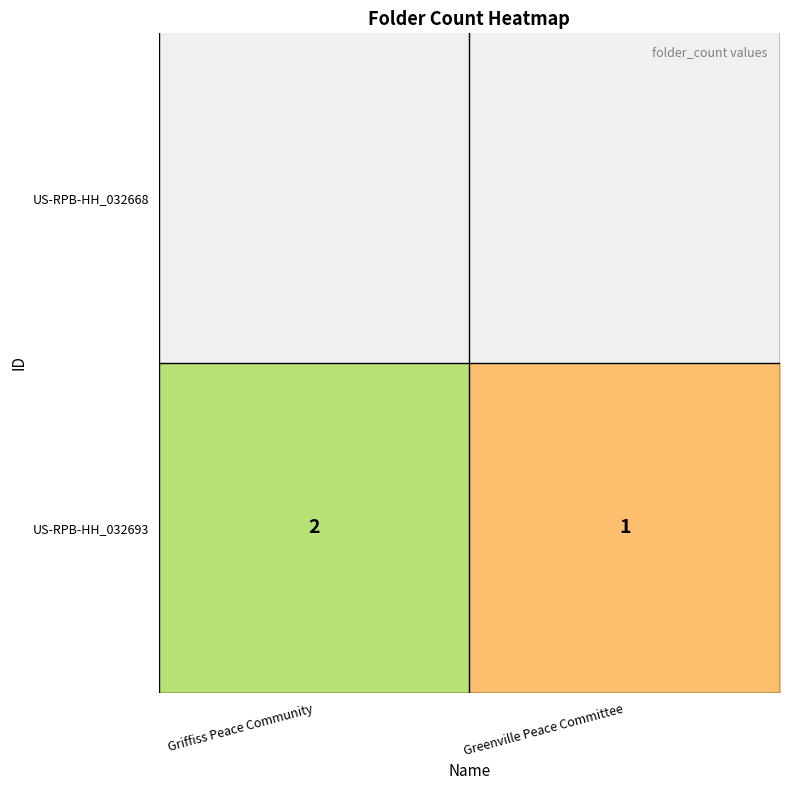

List the labels in order of value, smallest first.

Greenville Peace Committee, Griffiss Peace Community